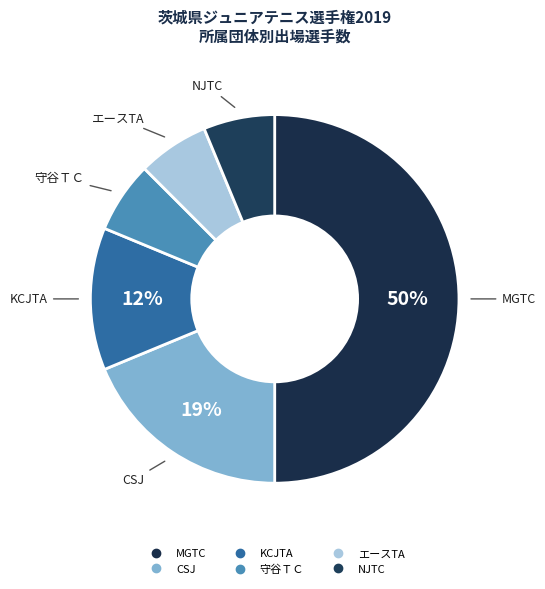

To the nearest percent, what is the difference between the largest and smallest slice percentages?

44%